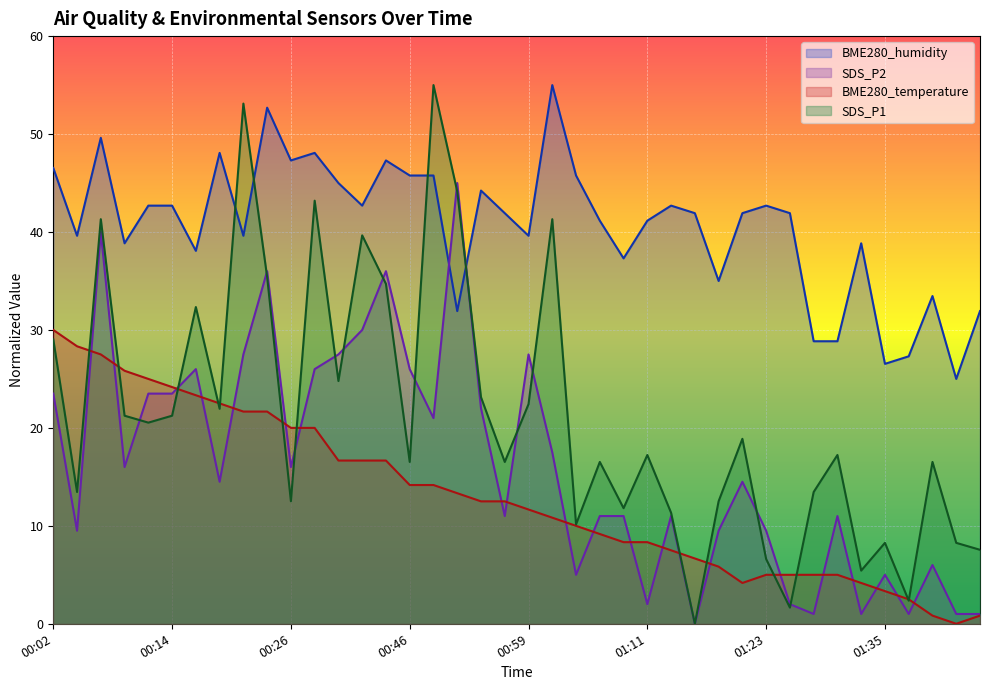

Read the BME280_temperature value at 00:14.

24.2